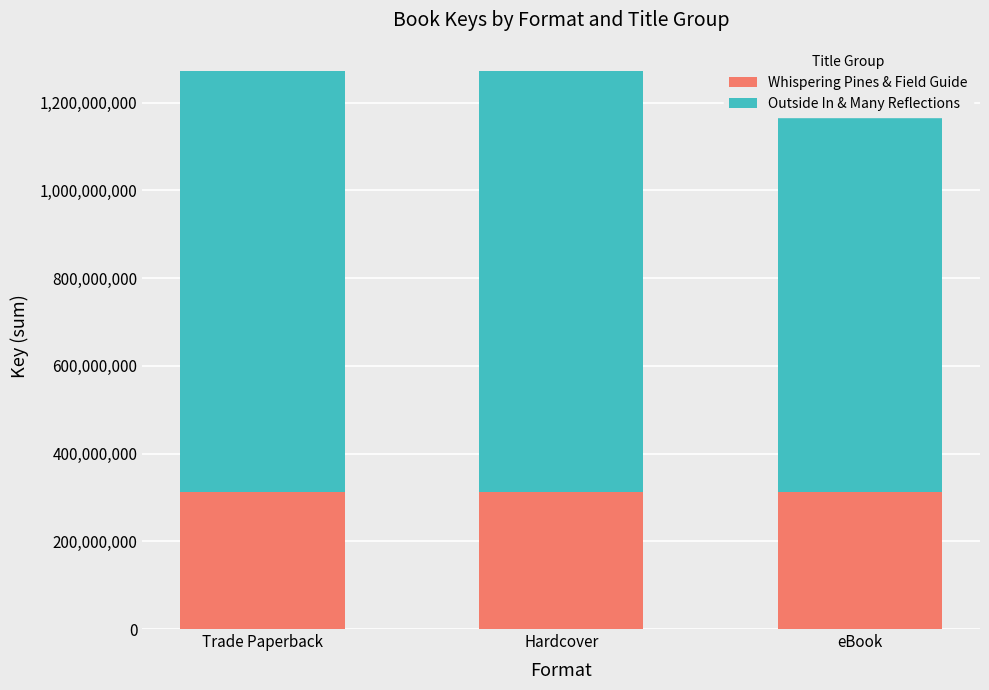

Reading left to right, transcribe all the data shown in this chart.

Whispering Pines & Field Guide: Trade Paperback=312257599	Hardcover=312257599	eBook=312257599
Outside In & Many Reflections: Trade Paperback=960728067	Hardcover=960728067	eBook=960728067